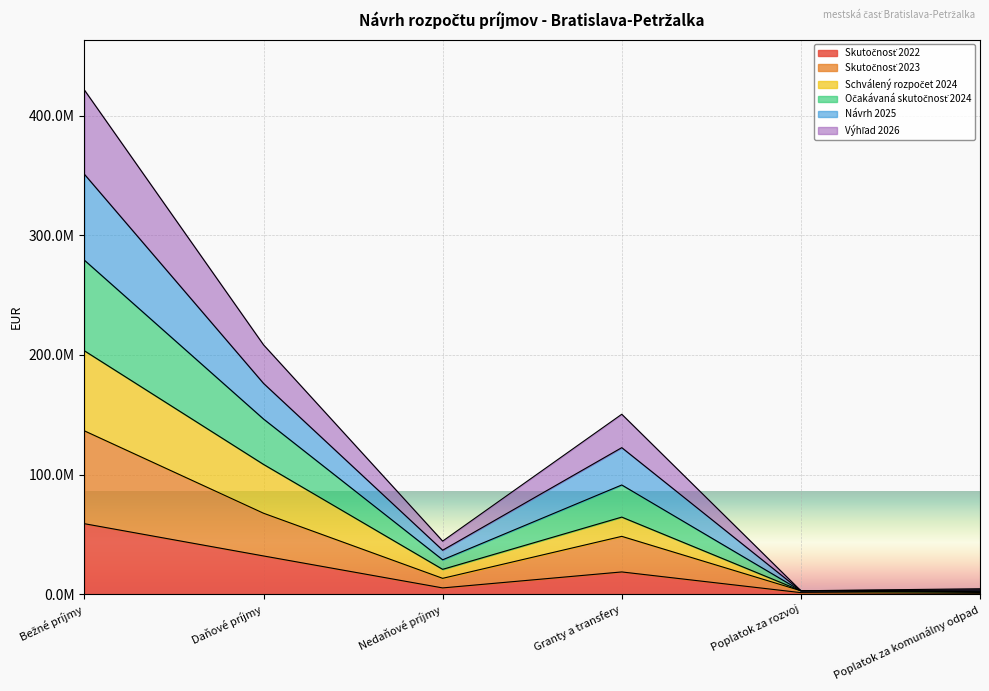

Is it true that Návrh 2025 equals 2809907 at Poplatok za rozvoj?

True